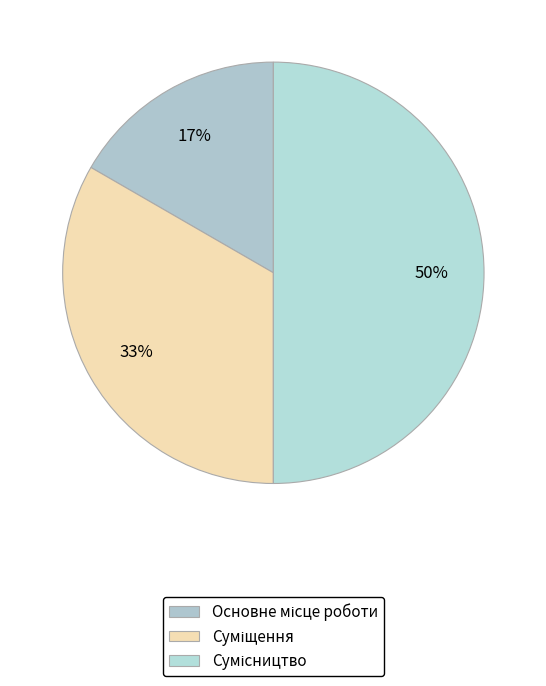

To the nearest percent, what is the difference between the largest and smallest slice percentages?

33%